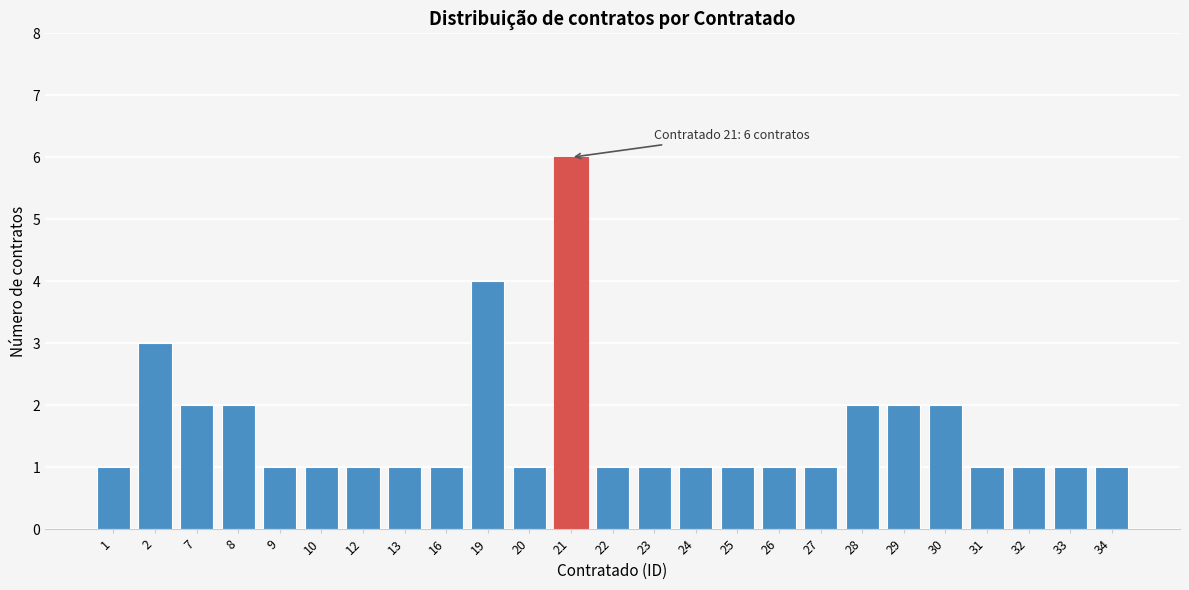

Reading right to left, what are all the values shown in this chart?

34=1	33=1	32=1	31=1	30=2	29=2	28=2	27=1	26=1	25=1	24=1	23=1	22=1	21=6	20=1	19=4	16=1	13=1	12=1	10=1	9=1	8=2	7=2	2=3	1=1